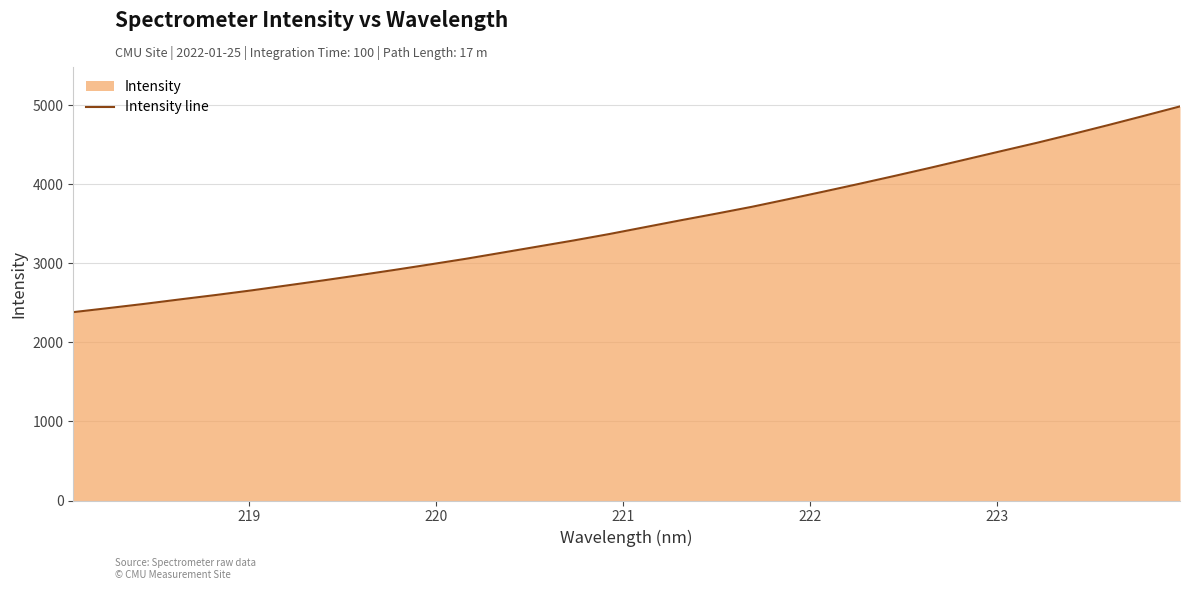

What is the difference between the maximum and minimum values?

2602.9